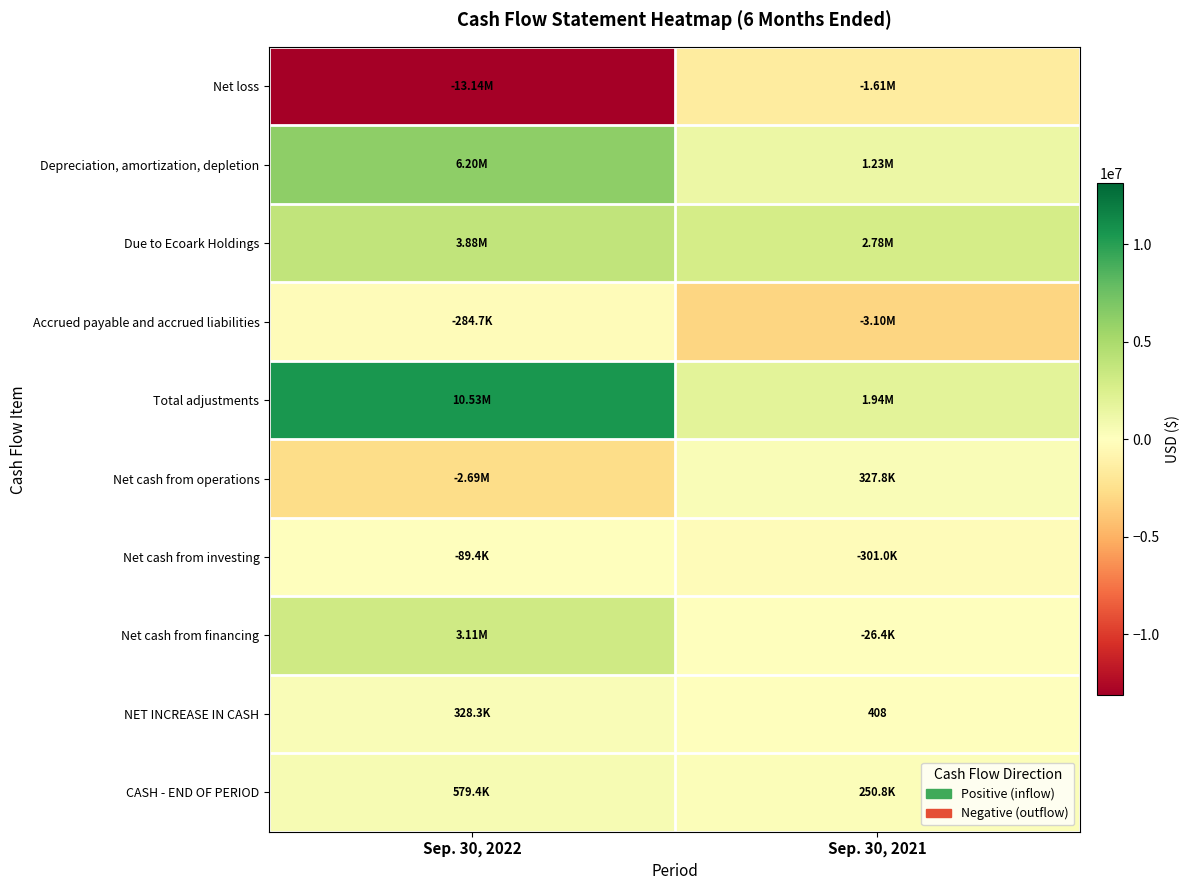

Is it true that Accrued payable and accrued liabilities equals -3096728 at Sep. 30, 2021?

True